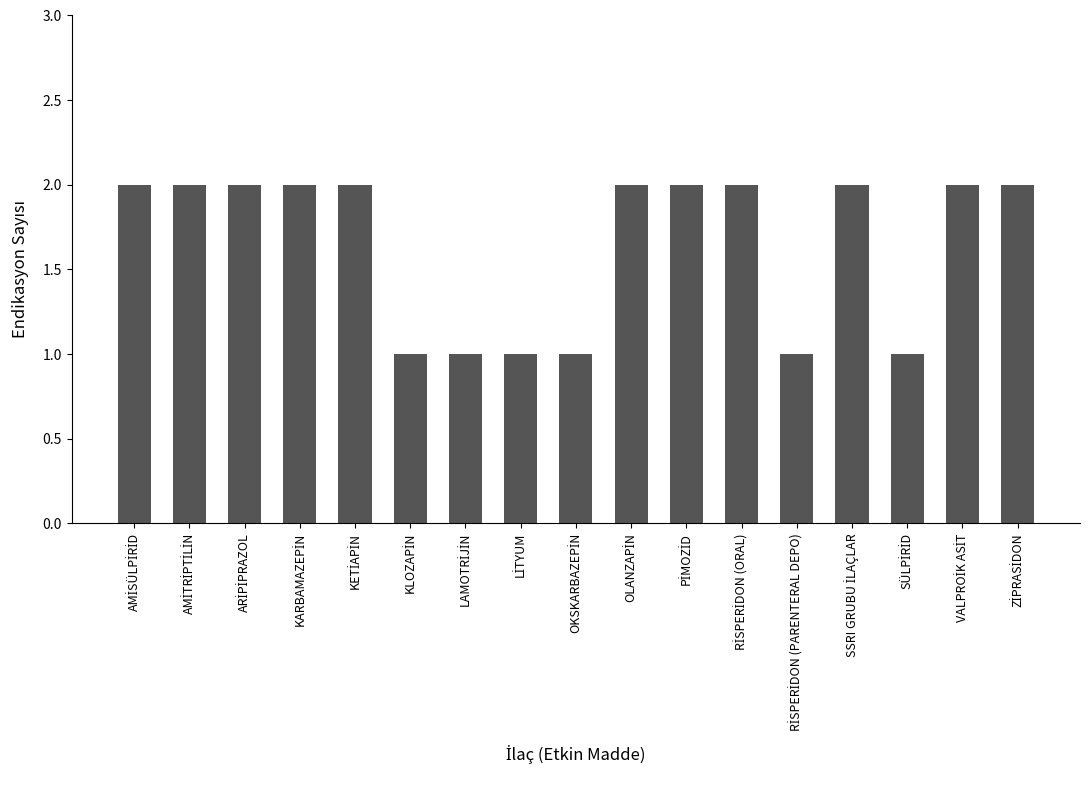

What is the average value?

2